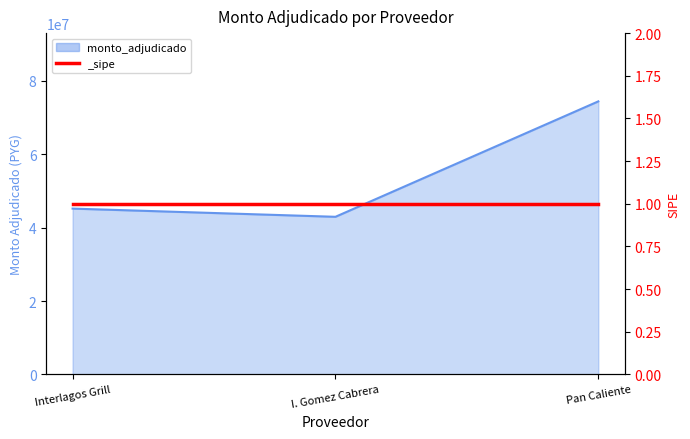

What is the change in value from Interlagos Grill to Pan Caliente?

+29203000